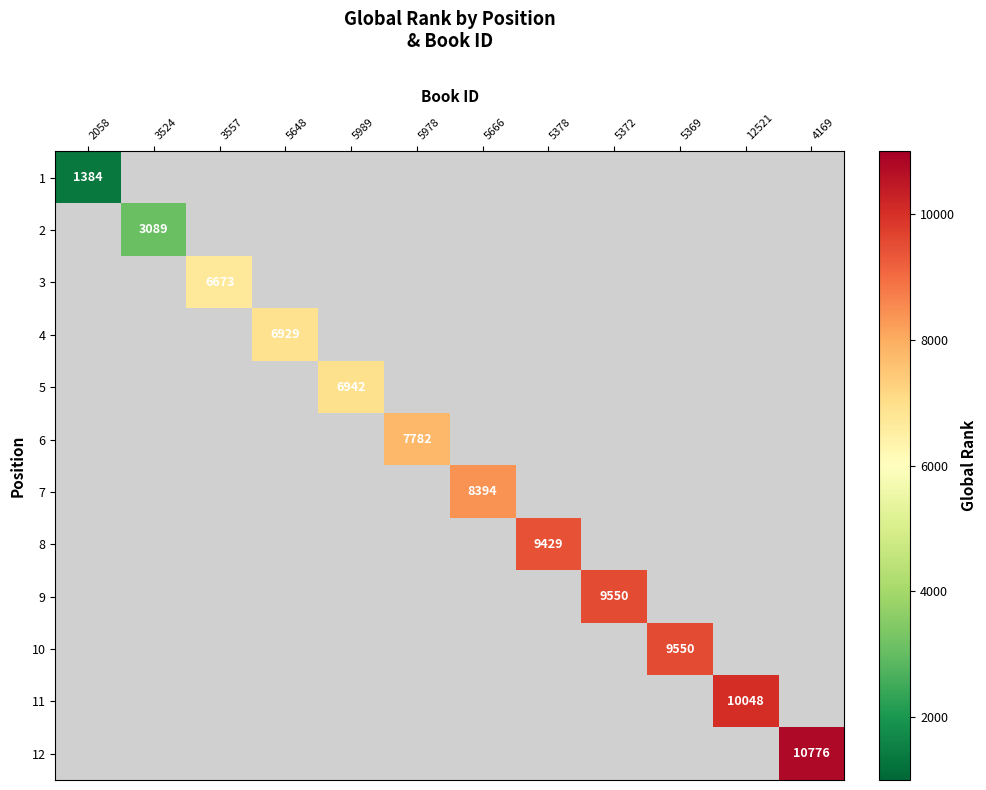

How many distinct data groups are displayed?

12